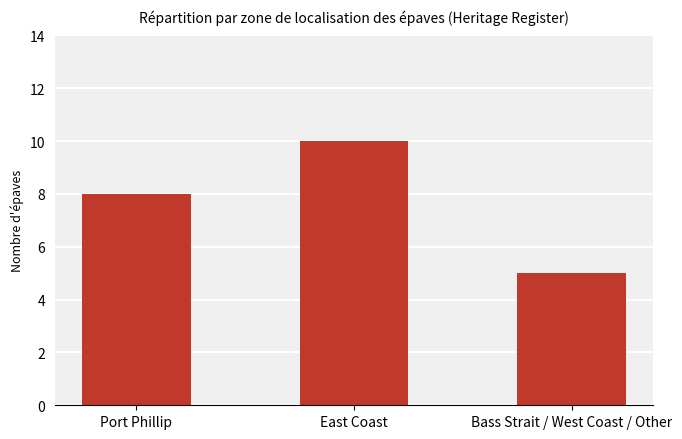

The chart shows a value of 10 at East Coast. True or false?

True